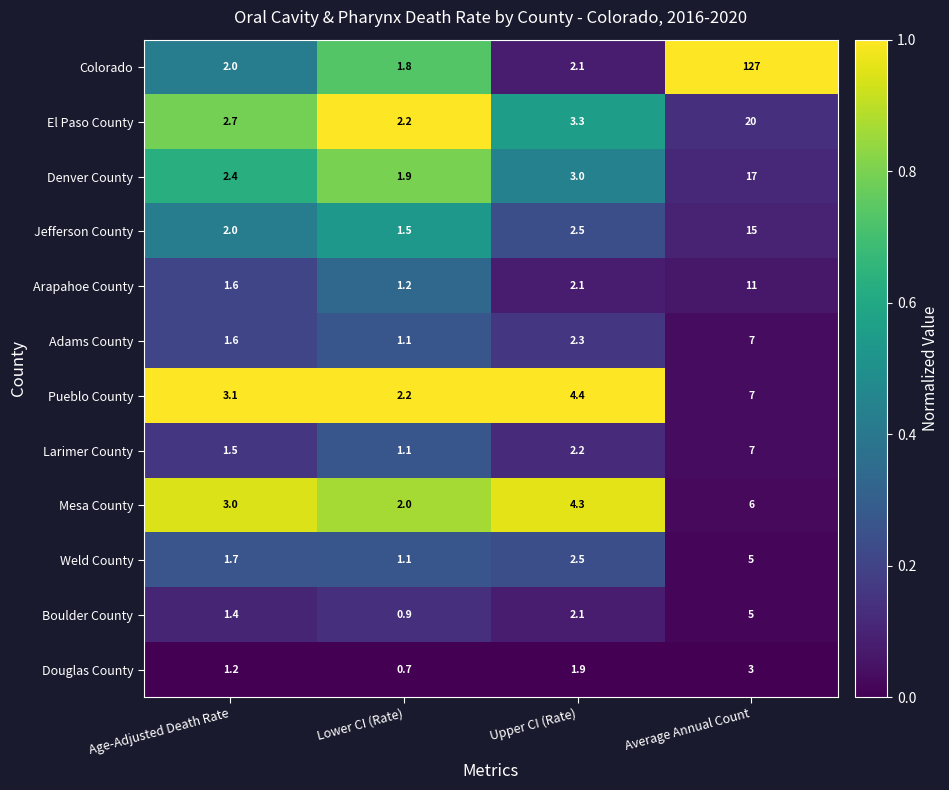

List the labels in order of Larimer County value, largest first.

Average Annual Count, Upper CI (Rate), Age-Adjusted Death Rate, Lower CI (Rate)